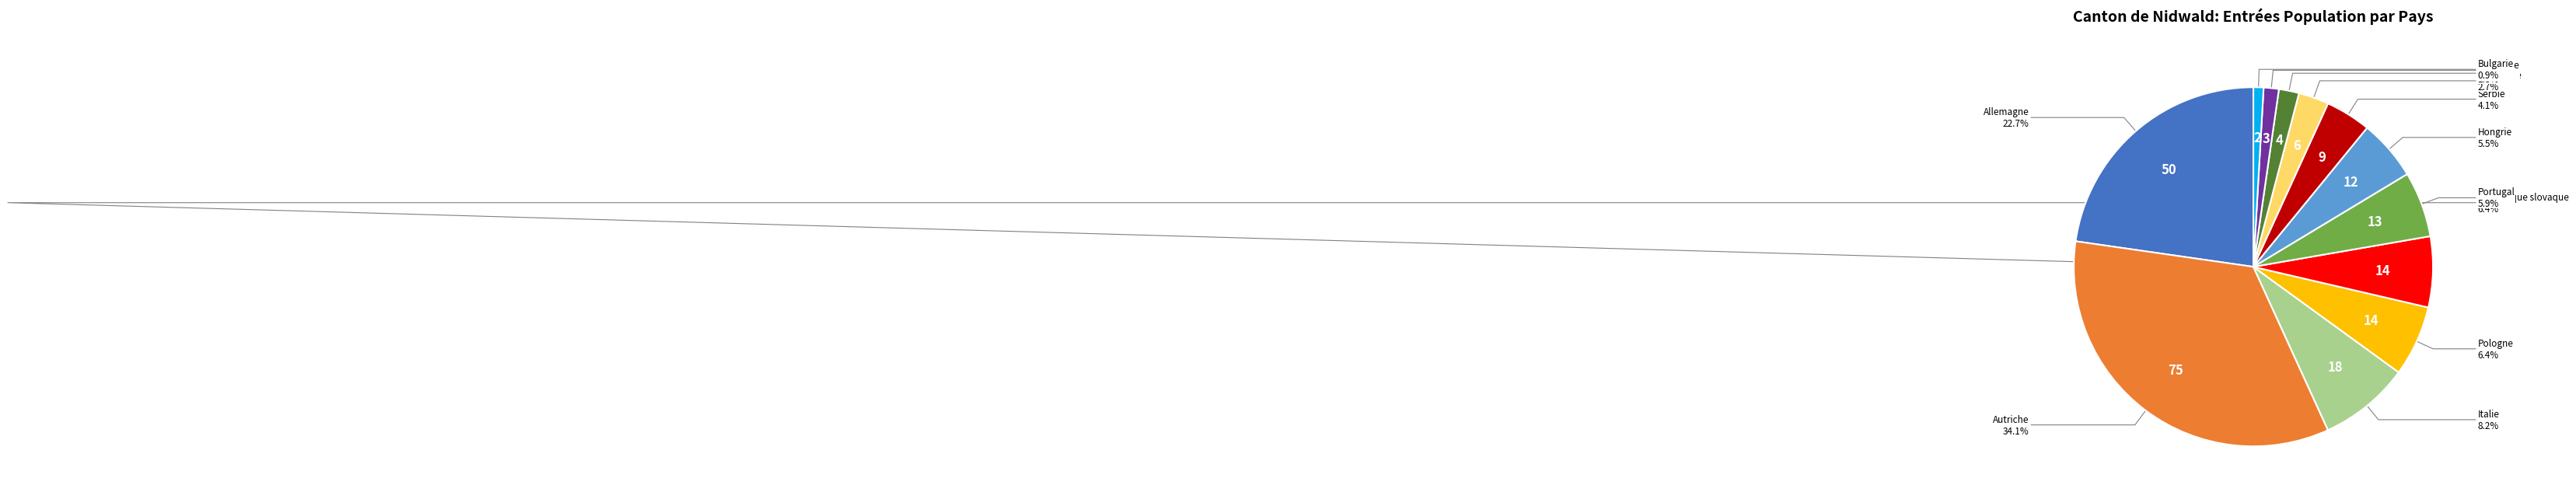

Does any single category account for the majority?

No